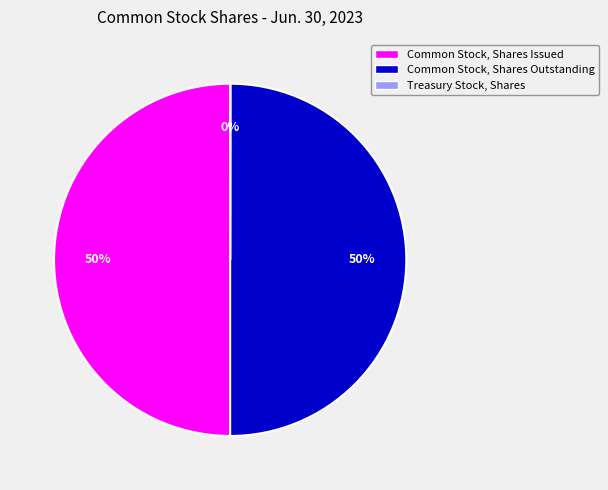

Do Common Stock, Shares Issued and Common Stock, Shares Outstanding together represent more than half of the pie?

Yes